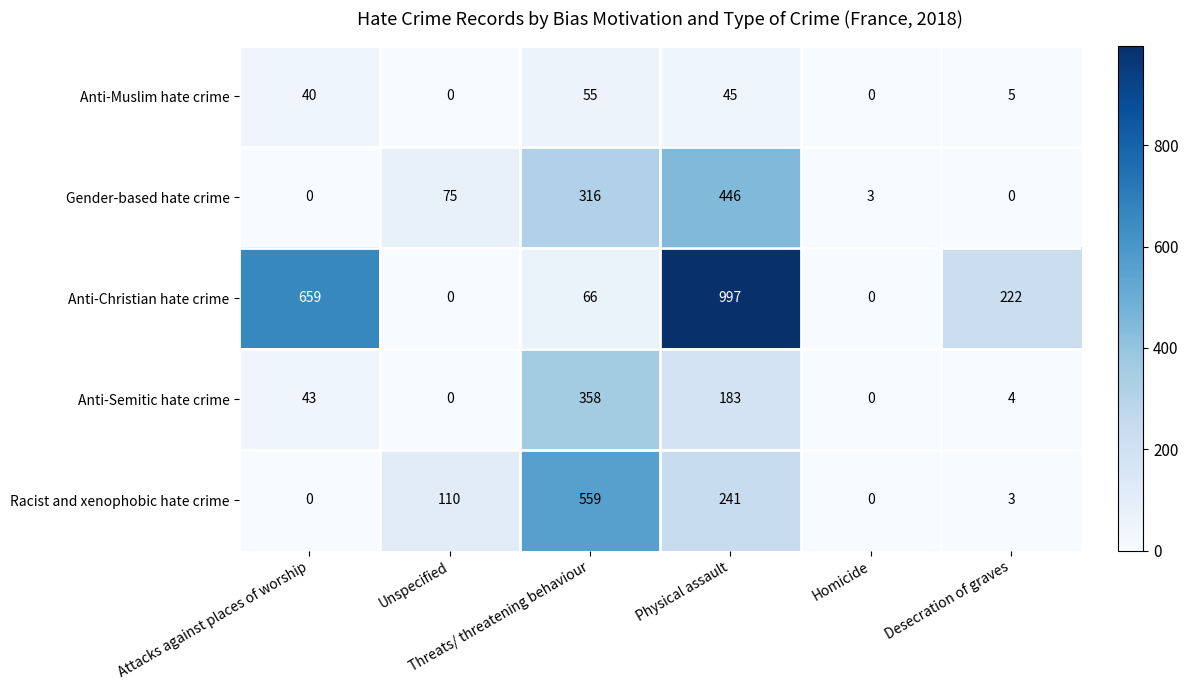

Rank the series by their maximum value, from highest to lowest.

Anti-Christian hate crime, Racist and xenophobic hate crime, Gender-based hate crime, Anti-Semitic hate crime, Anti-Muslim hate crime